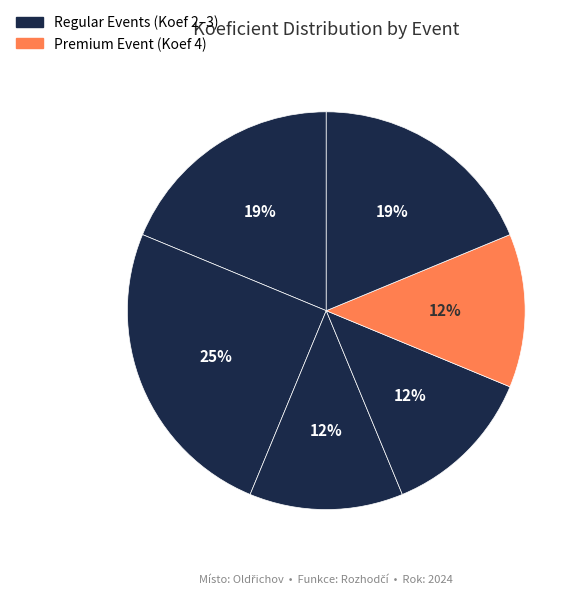

Count the number of slices in the pie.

6